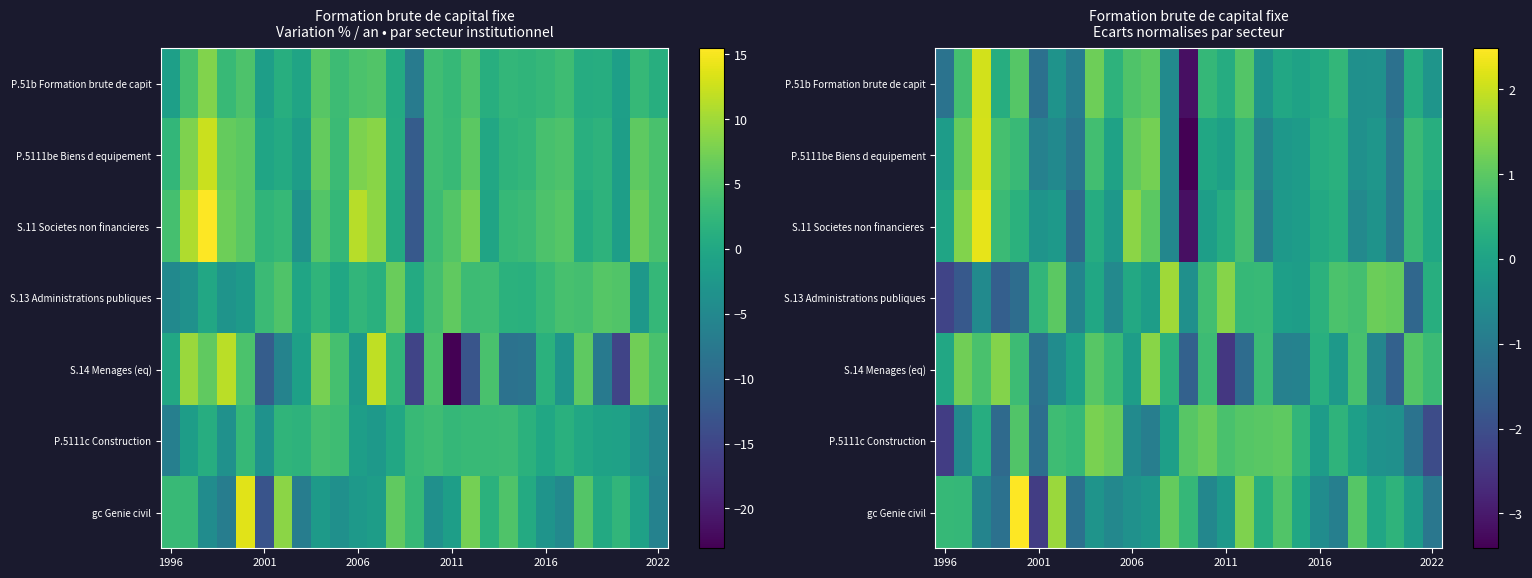

Which has a higher value, 17 or 16?

16